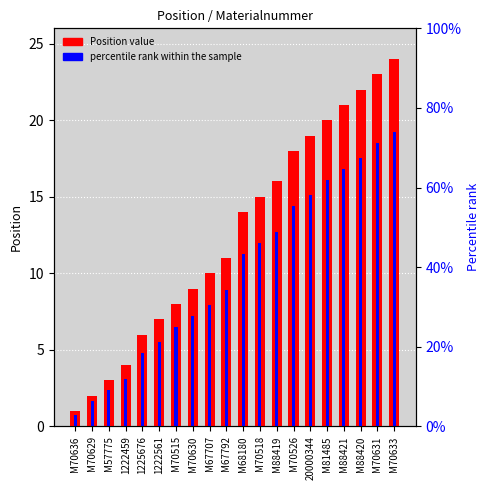

Reading right to left, extract all data points from this chart.

Position value: 24.0	23.0	22.0	21.0	20.0	19.0	18.0	16.0	15.0	14.0	11.0	10.0	9.0	8.0	7.0	6.0	4.0	3.0	2.0	1.0
percentile rank within the sample: 19.2	18.5	17.5	16.8	16.1	15.1	14.4	12.7	12.0	11.3	8.9	7.9	7.2	6.5	5.5	4.8	3.1	2.4	1.7	0.7